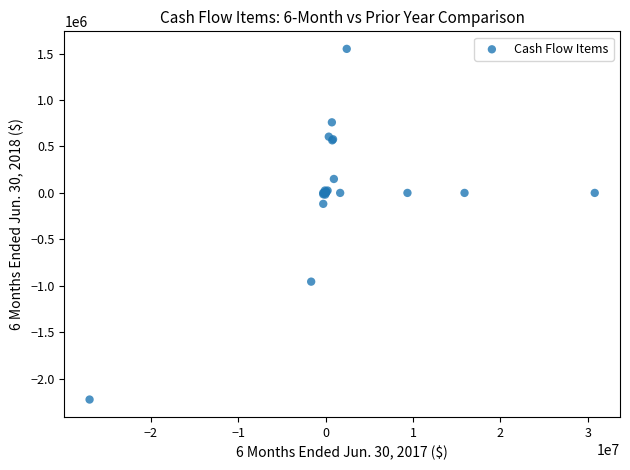

What Y value in the scatter plot is closest to -336666?

-117698